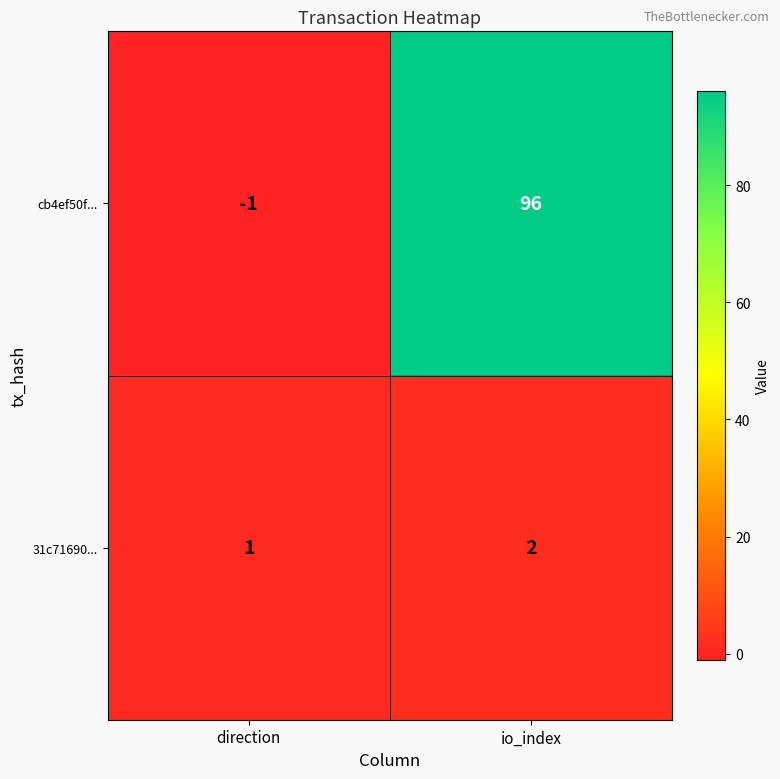

True or false: 31c71690... has a value of 4 at io_index.

False